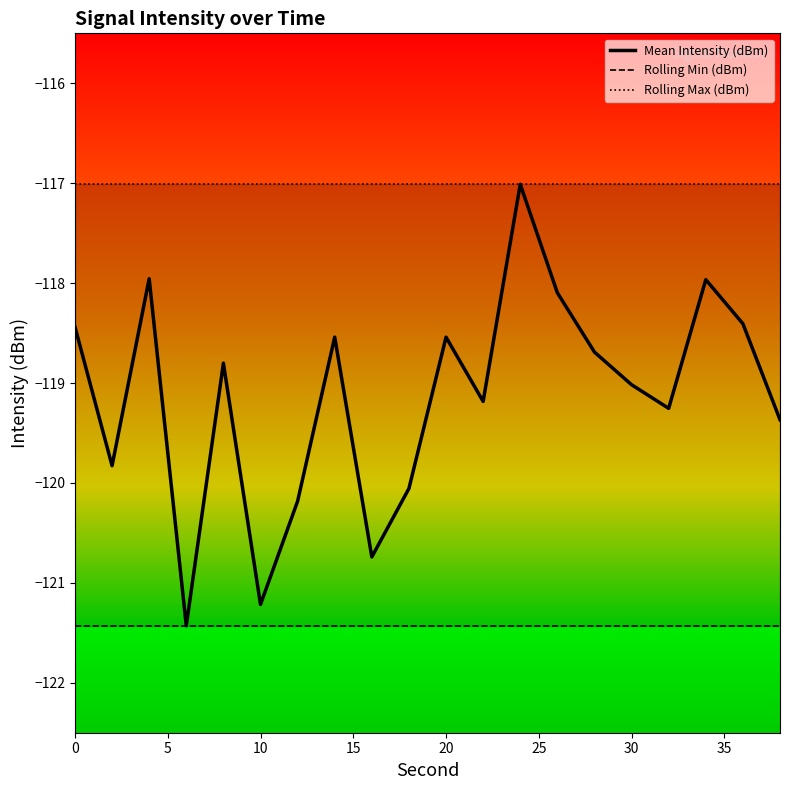

What is the value of the Rolling Min (dBm) point at the 12th from the left?

-121.4